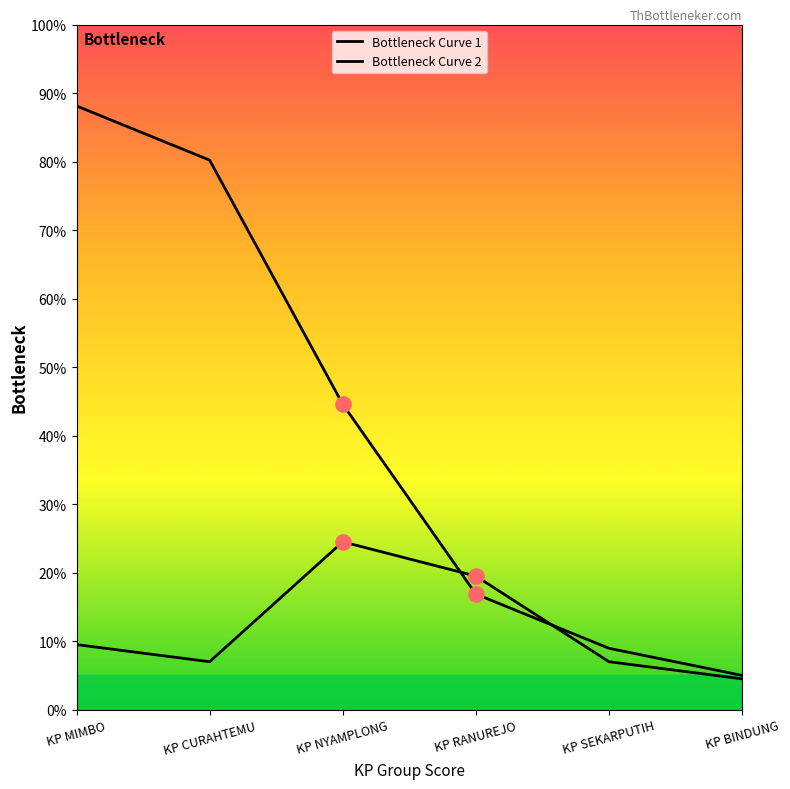

Is this an area chart (filled region under the line)?

No